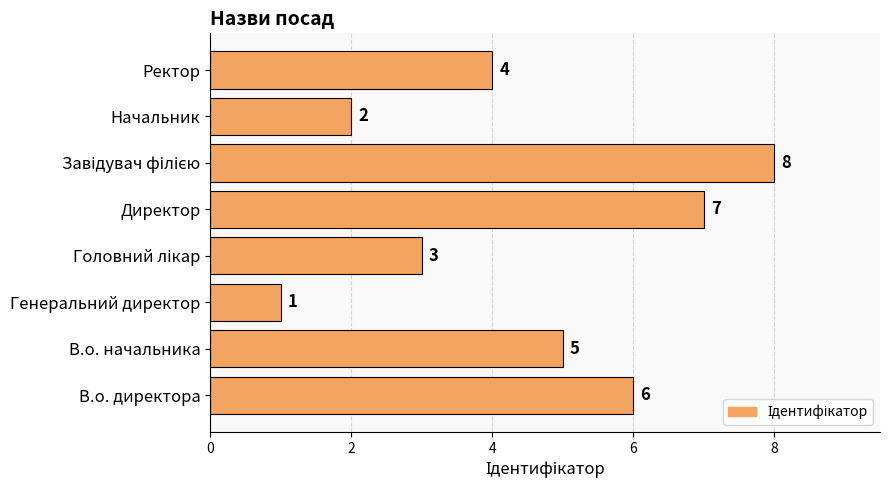

What is the difference between the maximum and second lowest values?

6